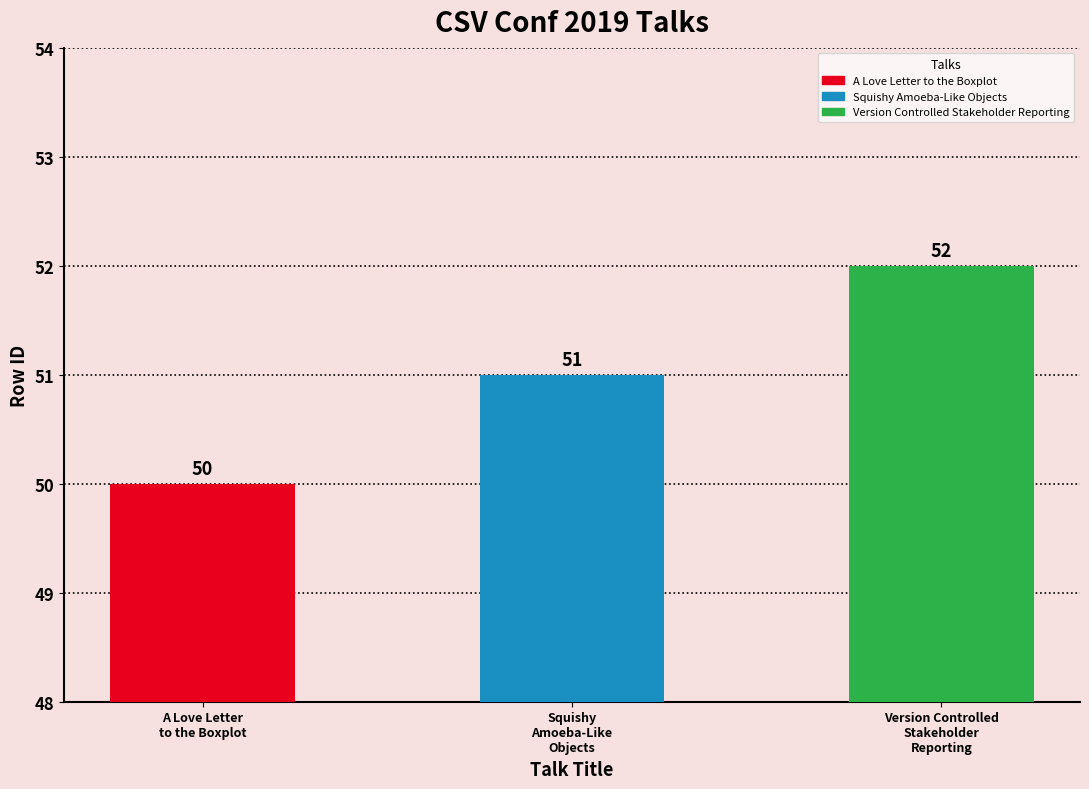

What is the greatest value displayed?

52